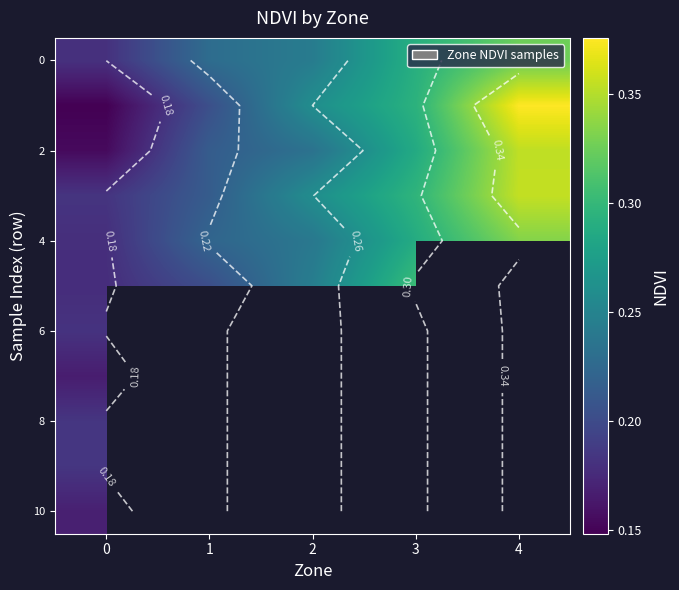

Rank the categories by 6 value from lowest to highest.

0, 1, 2, 3, 4